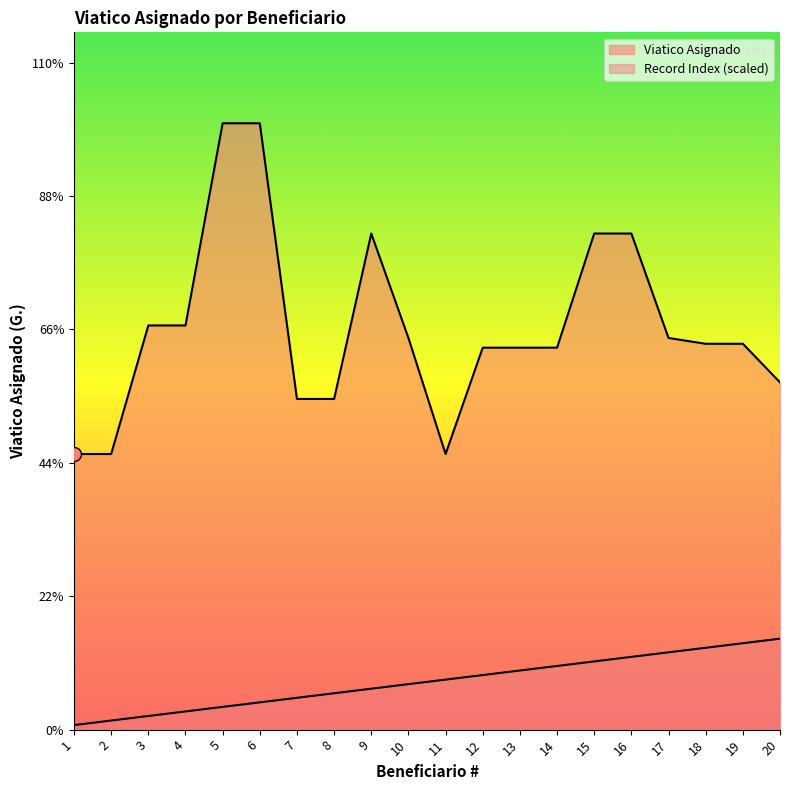

What are all the series names shown in the legend?

Viatico Asignado, Record Index